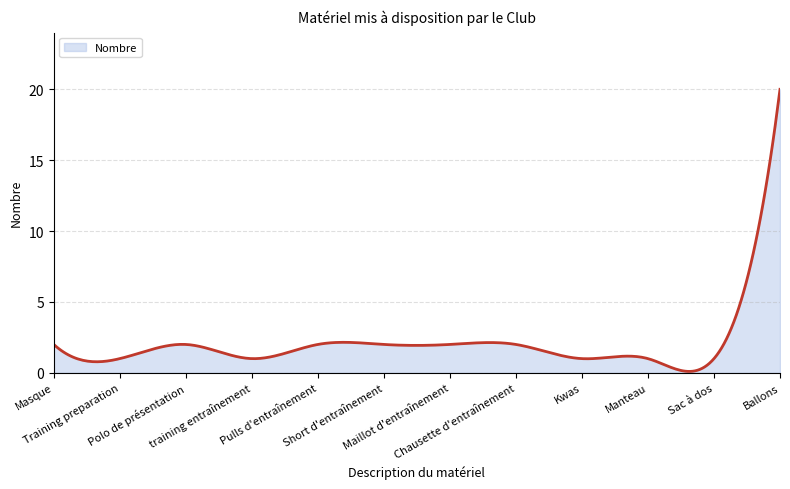

What is the greatest value displayed?

20.0